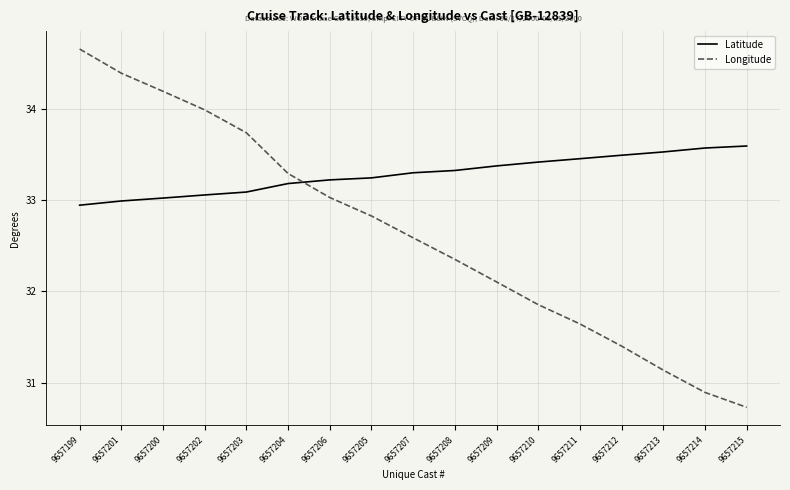

What are all the series names shown in the legend?

Latitude, Longitude